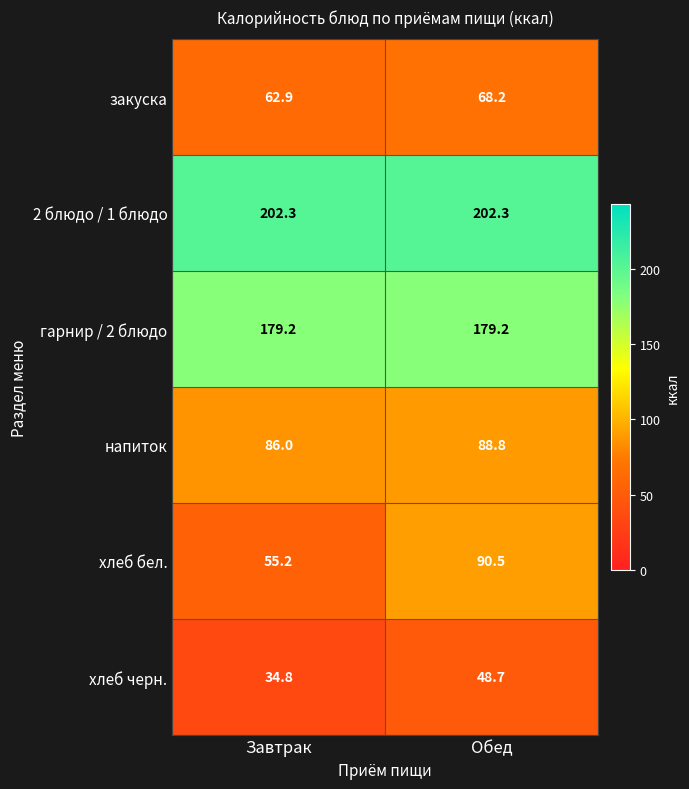

What is the sum of all хлеб черн. values?

83.5